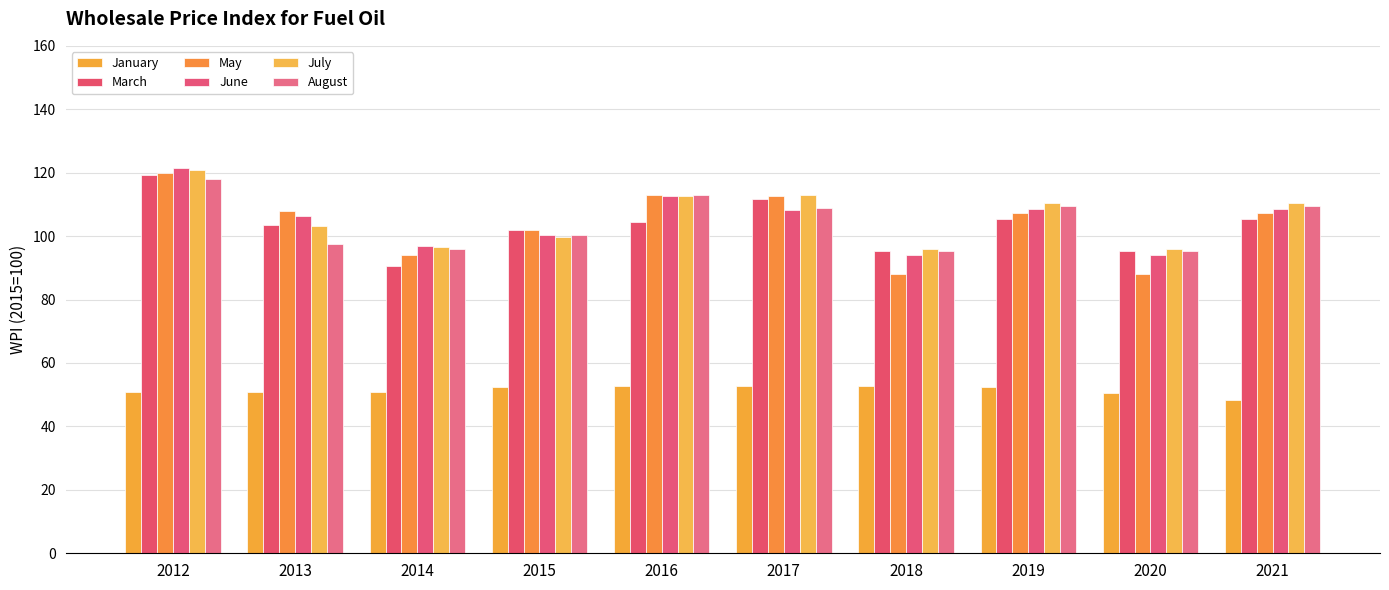

Count the number of categories in the chart.

10